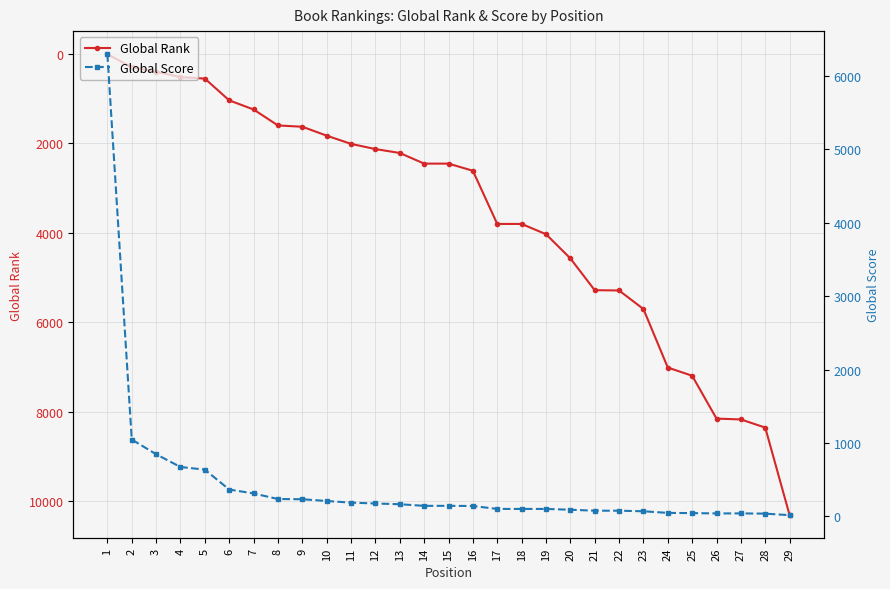

True or false: Global Score and Global Rank cross at least once.

True